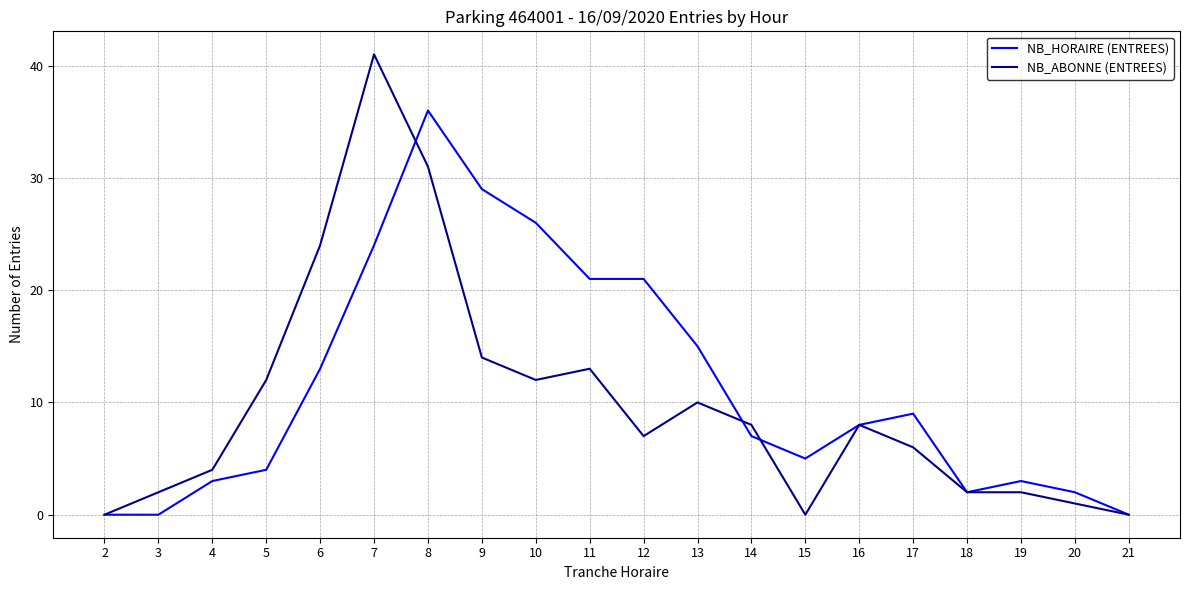

True or false: NB_HORAIRE (ENTREES) has a value of 1 at 4.

False